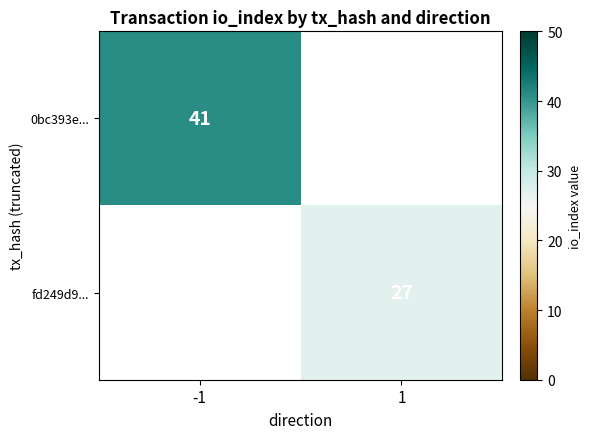

True or false: fd249d9... has a value of 39 at 1.

False